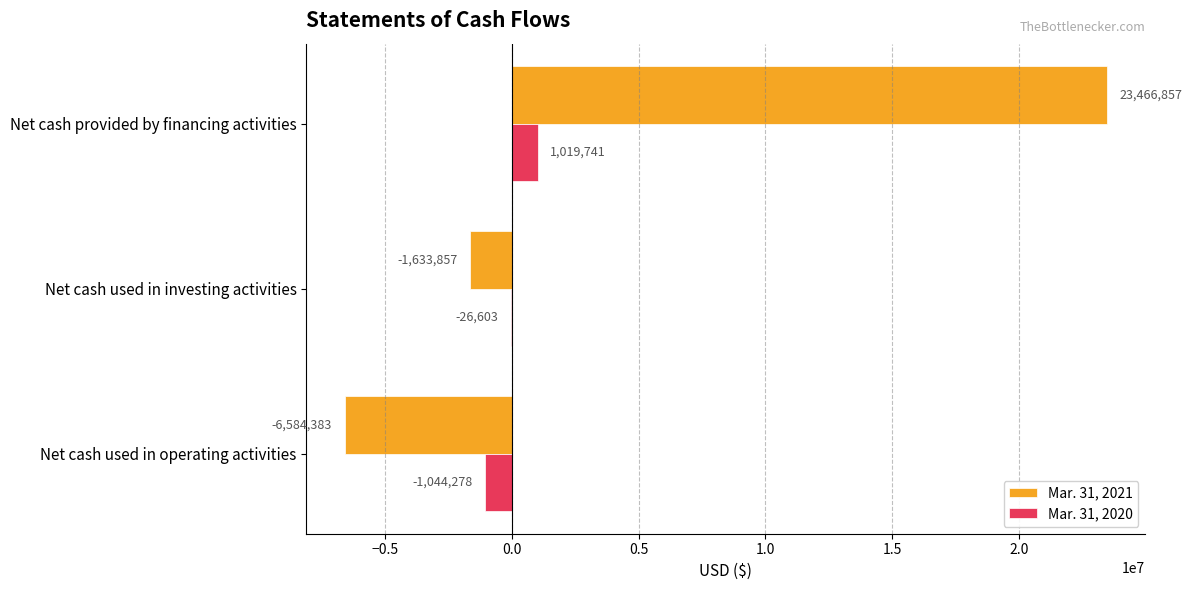

What is the sum of all Mar. 31, 2020 values?

-51140